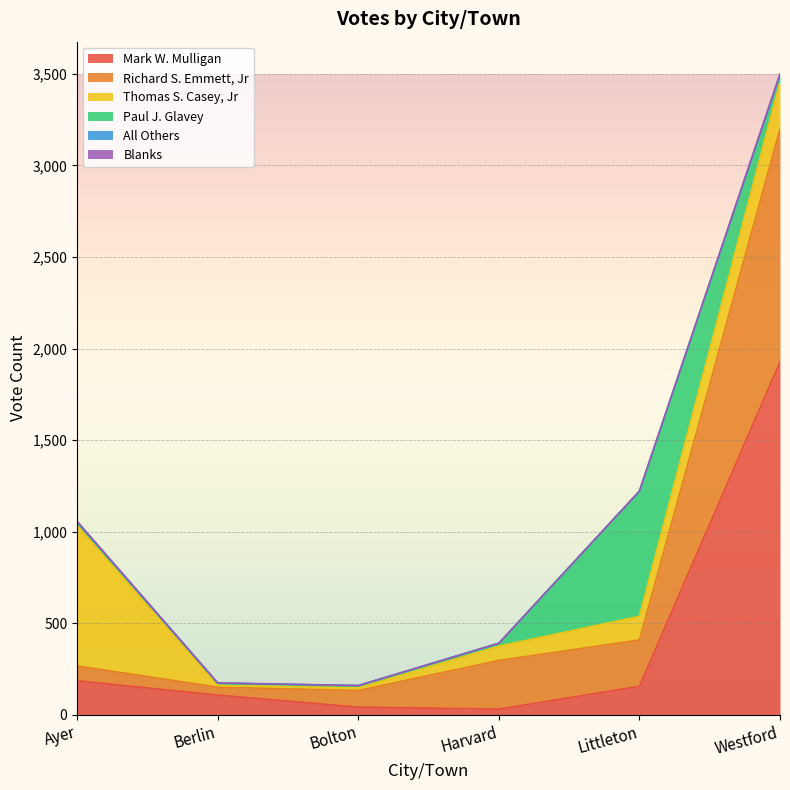

Where is All Others nearest to the value 0?

Ayer